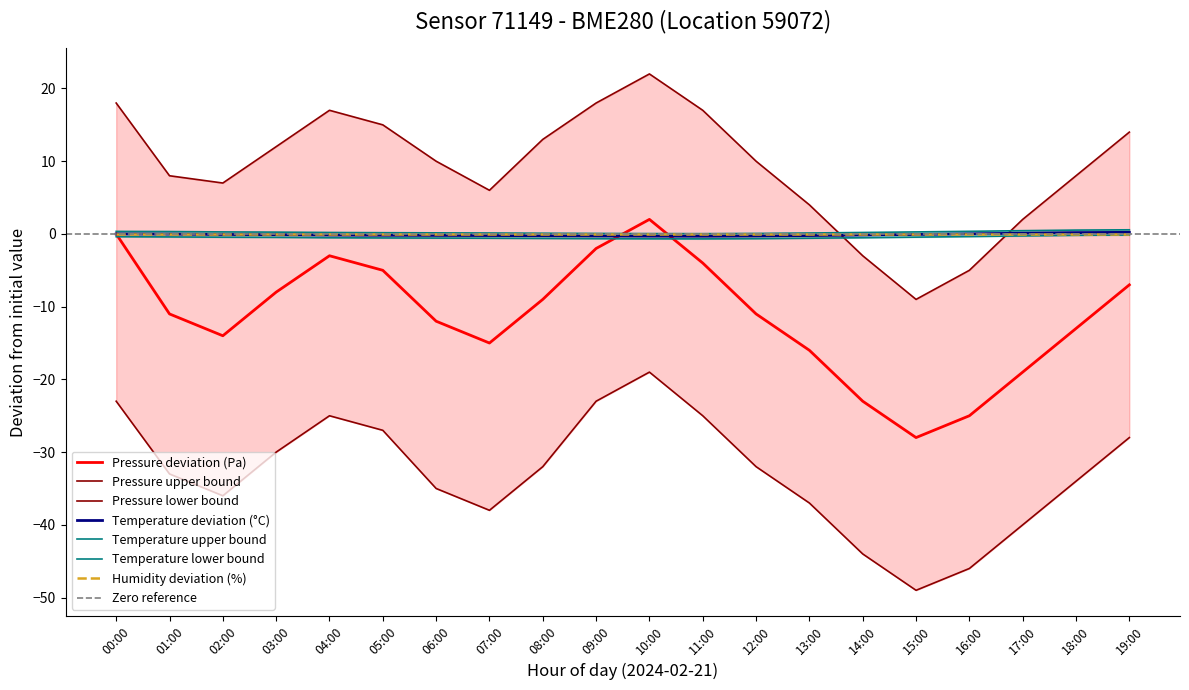

True or false: temperature_upper has a value of 0.2 at 14:00.

True